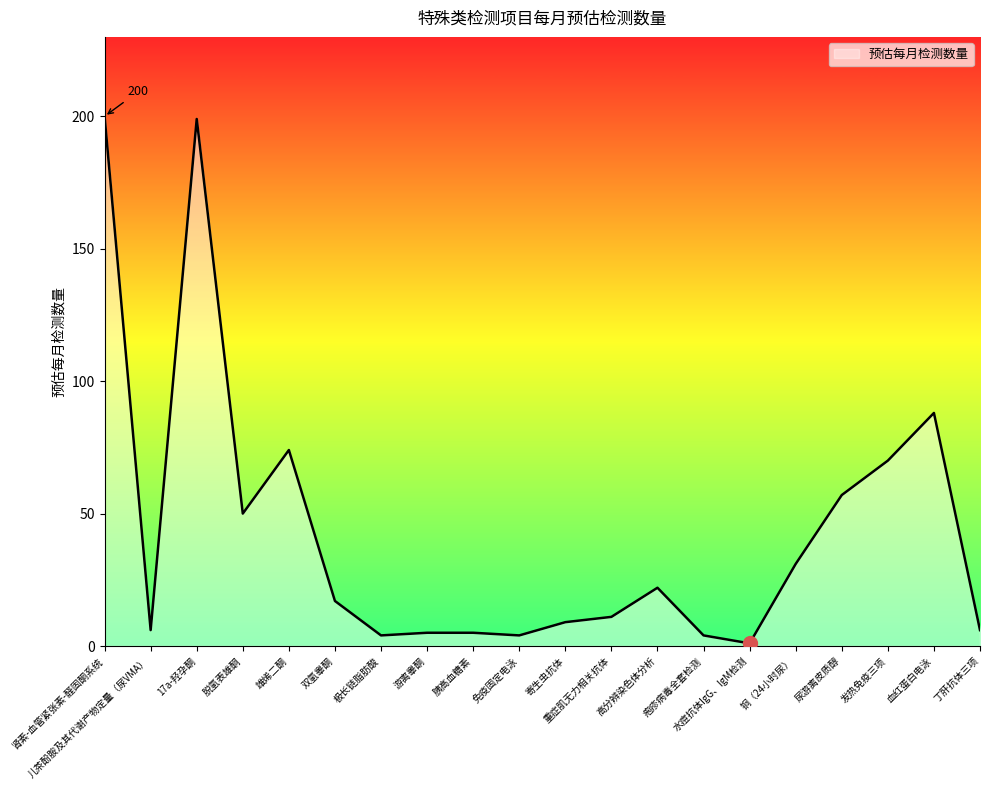

What is the difference between the maximum and minimum values?

199